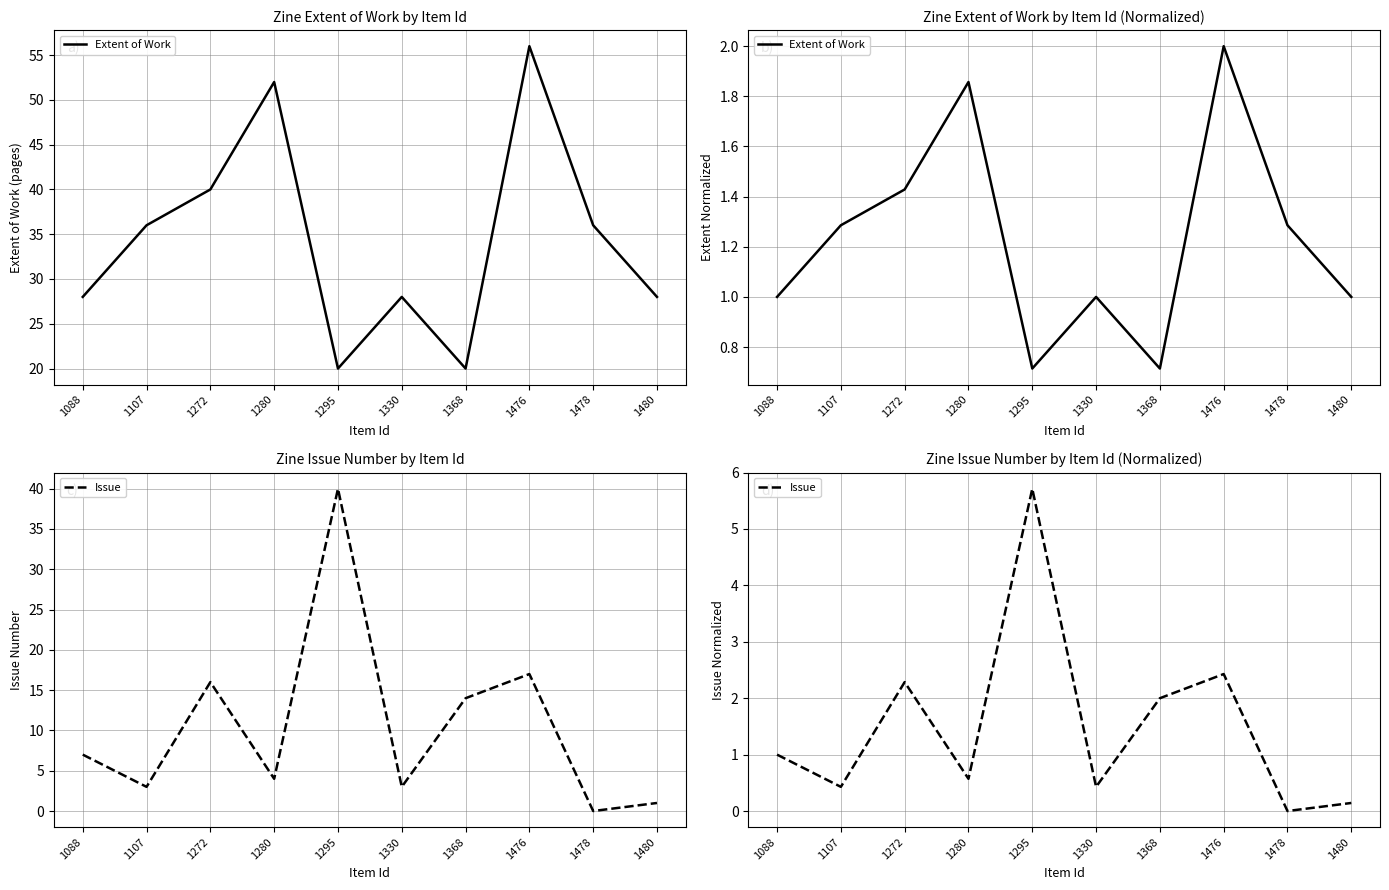

What is the greatest value displayed?

5.7